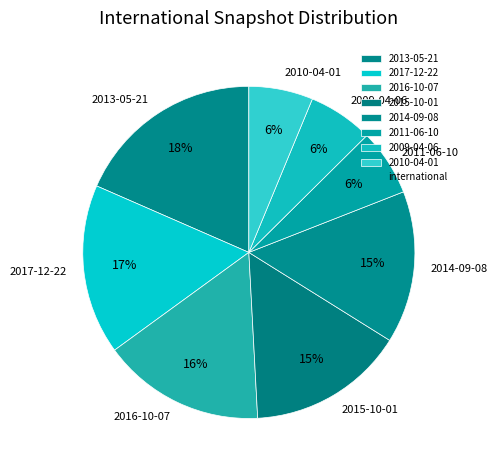

Which slice is the largest?

2013-05-21